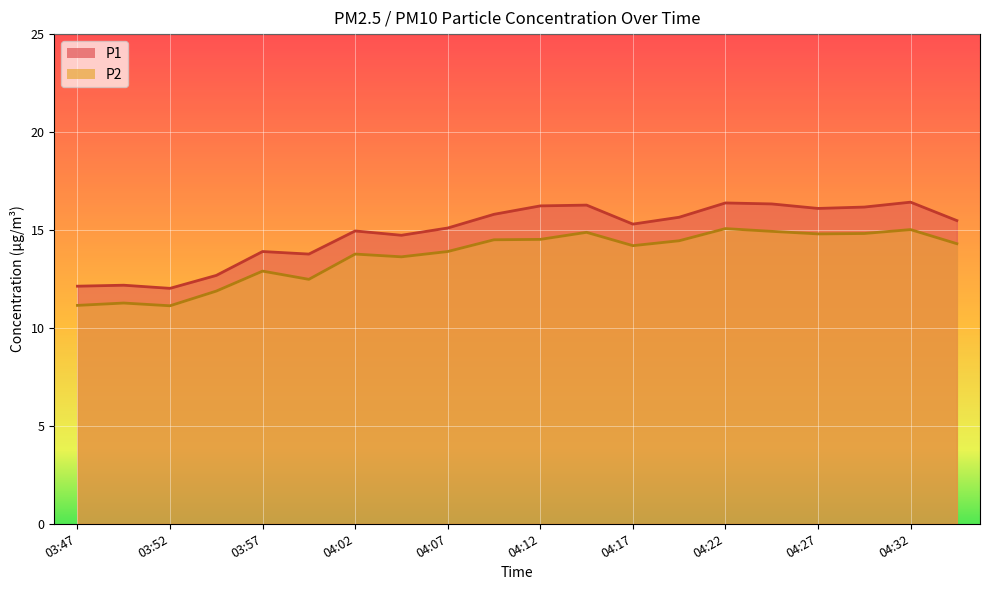

Rank the series by their maximum value, from lowest to highest.

P2, P1